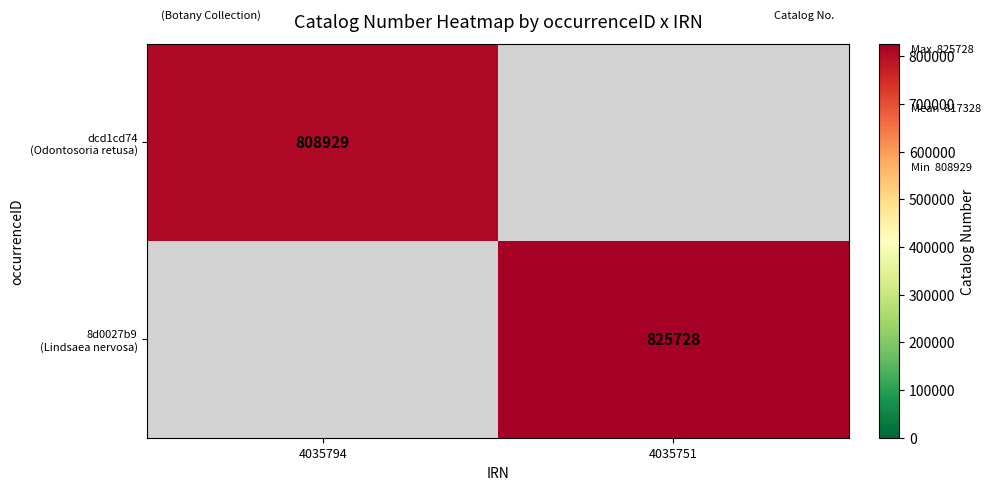

What is the difference between the 8d0027b9 (Lindsaea nervosa) values at 4035794 and 4035751?

825728